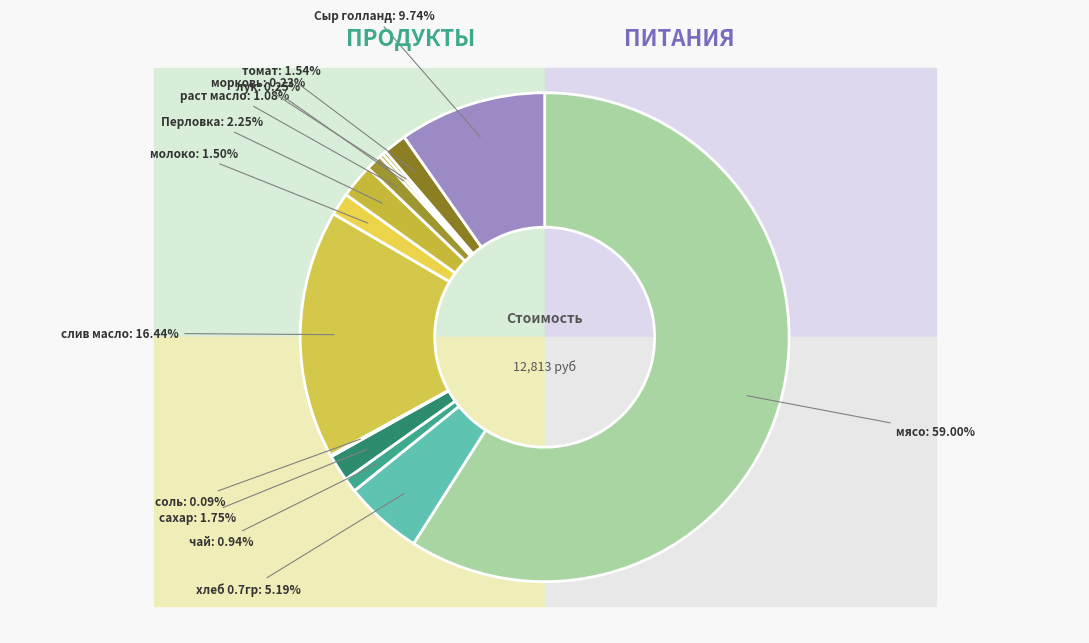

To the nearest percent, what portion does Перловка represent?

2%